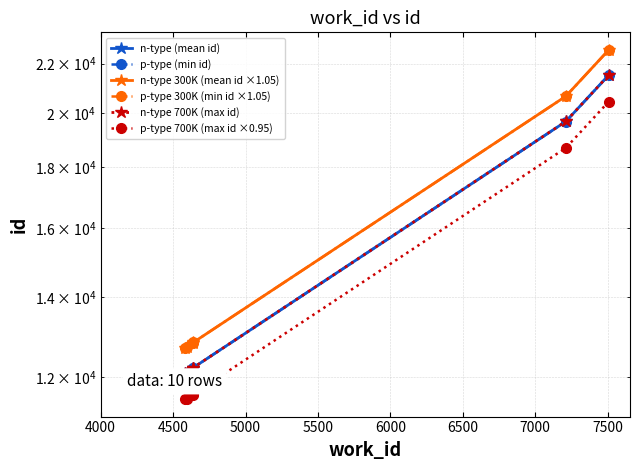

What is the value of the p-type (min id) point at the 6th from the left?

21519.0